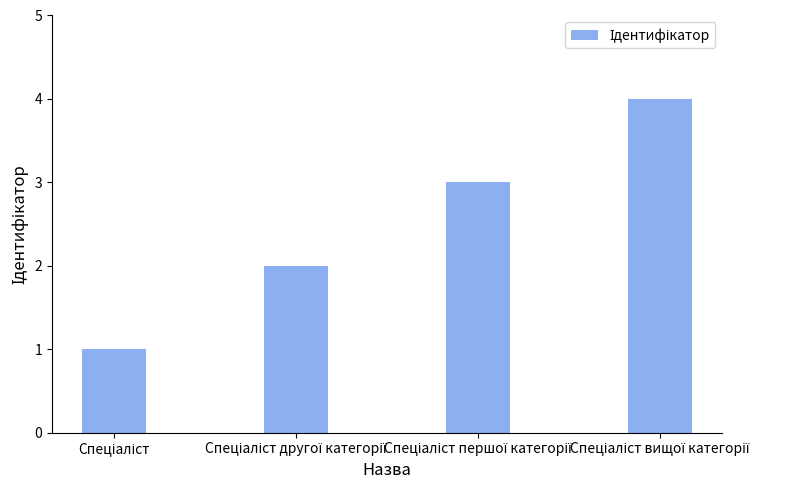

What is the greatest value displayed?

4